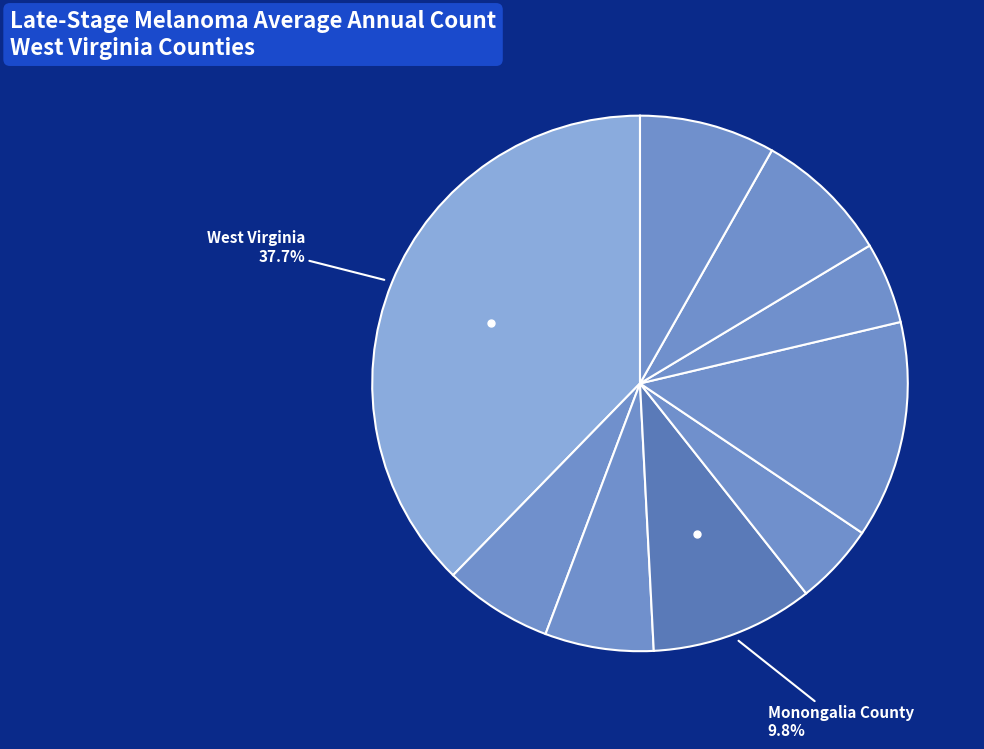

How many segments does this pie chart have?

9